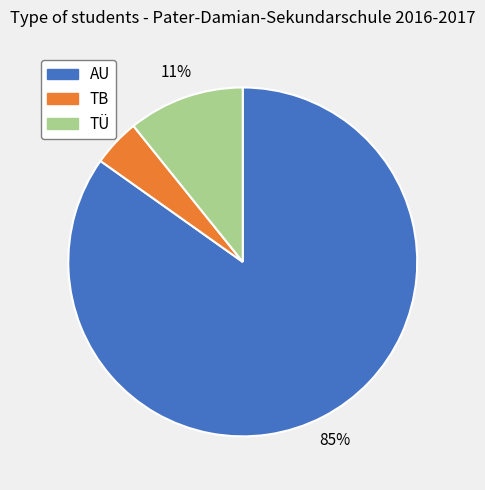

Count the number of slices in the pie.

3